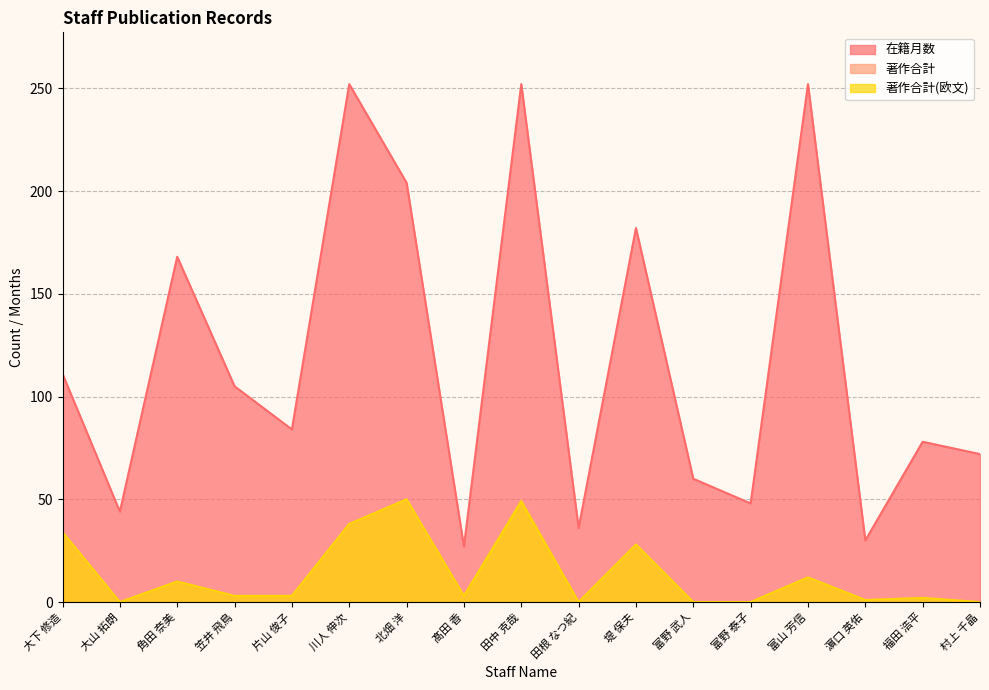

How many positive values does the 著作合計(欧文) series have?

12